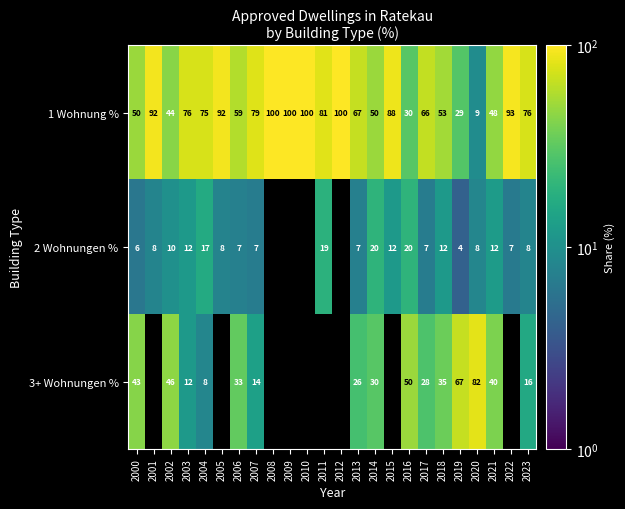

What is the total value across all series at 2007?

100